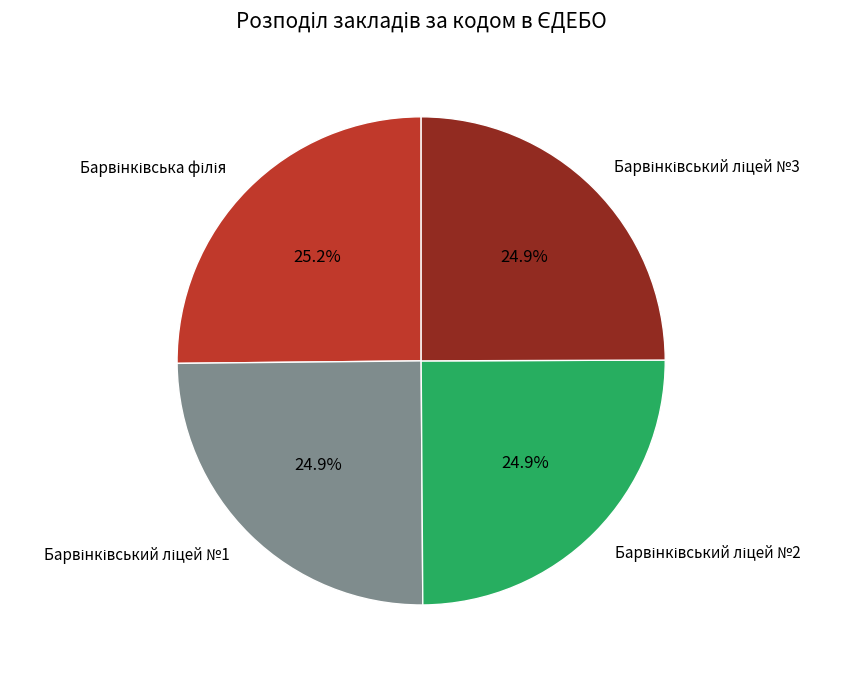

Is there a majority slice in this chart?

No